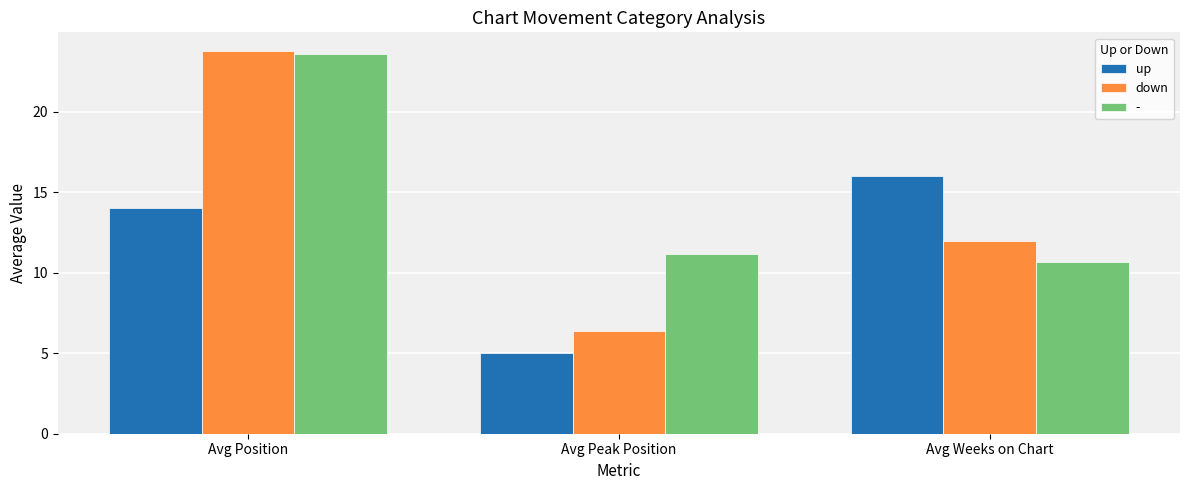

How many bars are there in total?

9